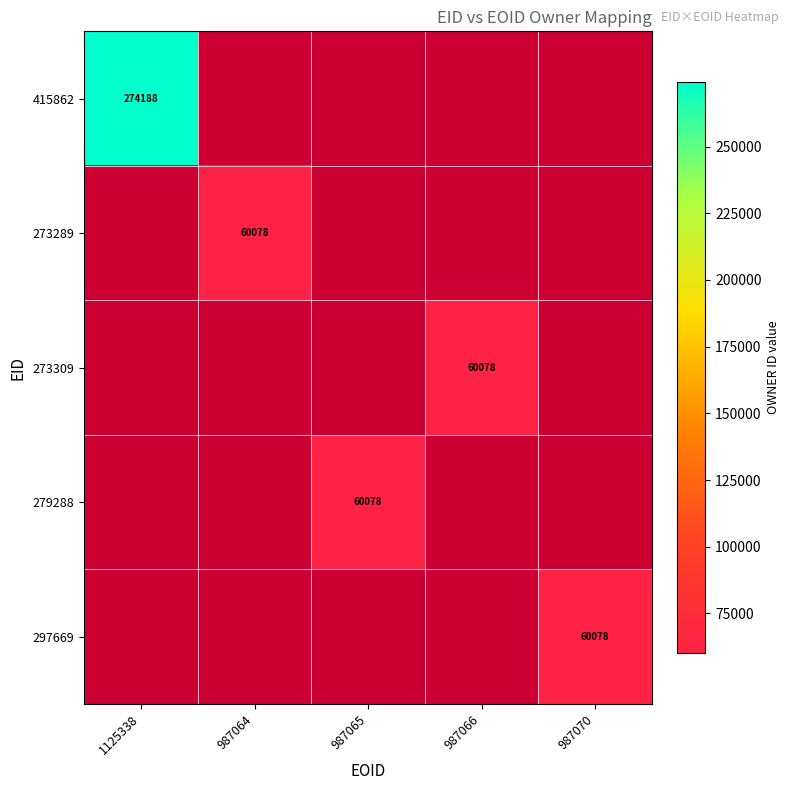

Is it true that 415862 equals 356921 at 1125338?

False